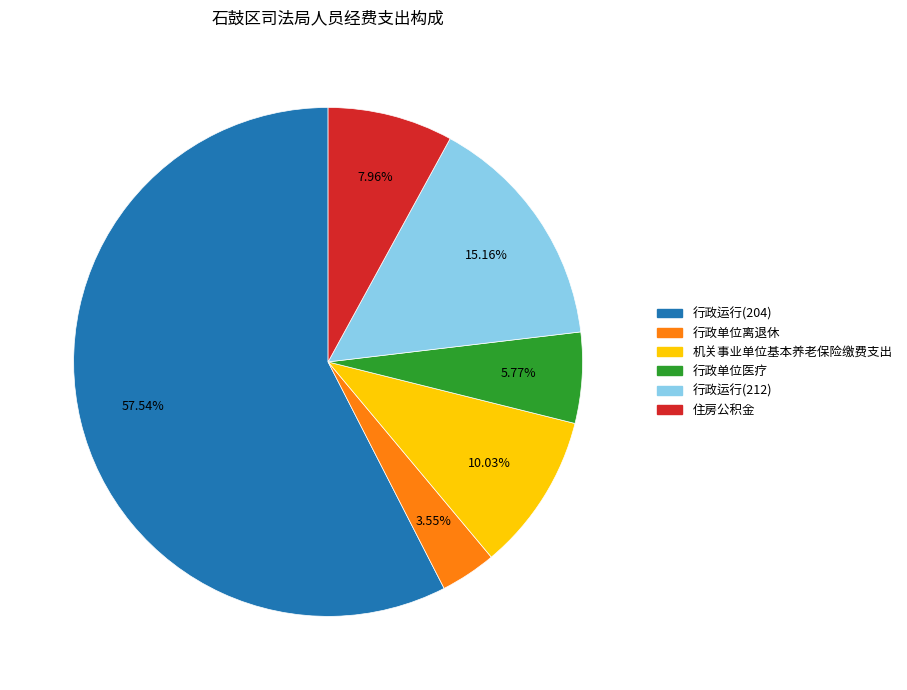

What is the ratio of the value at 住房公积金 to the value at 机关事业单位基本养老保险缴费支出?

0.8